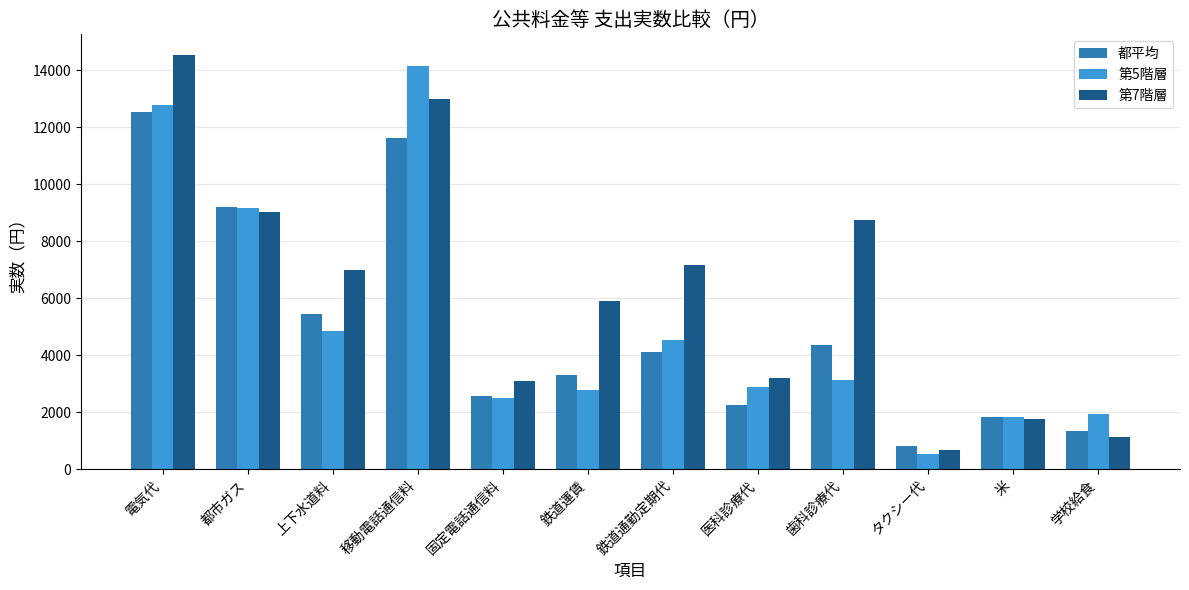

At which label does 第7階層 first exceed 7000?

電気代